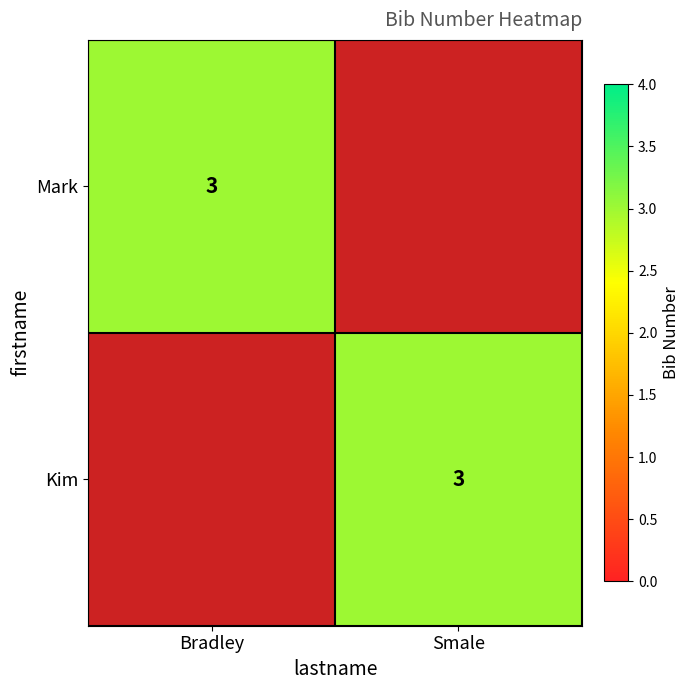

The Mark series shows 1 at Bradley. True or false?

False